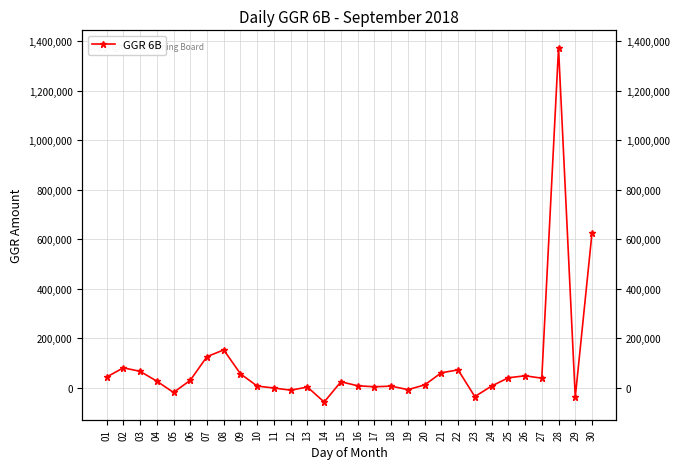

List the labels in order of value, smallest first.

14, 29, 23, 05, 12, 19, 11, 13, 17, 18, 10, 24, 16, 20, 15, 04, 06, 27, 25, 01, 26, 09, 21, 03, 22, 02, 07, 08, 30, 28